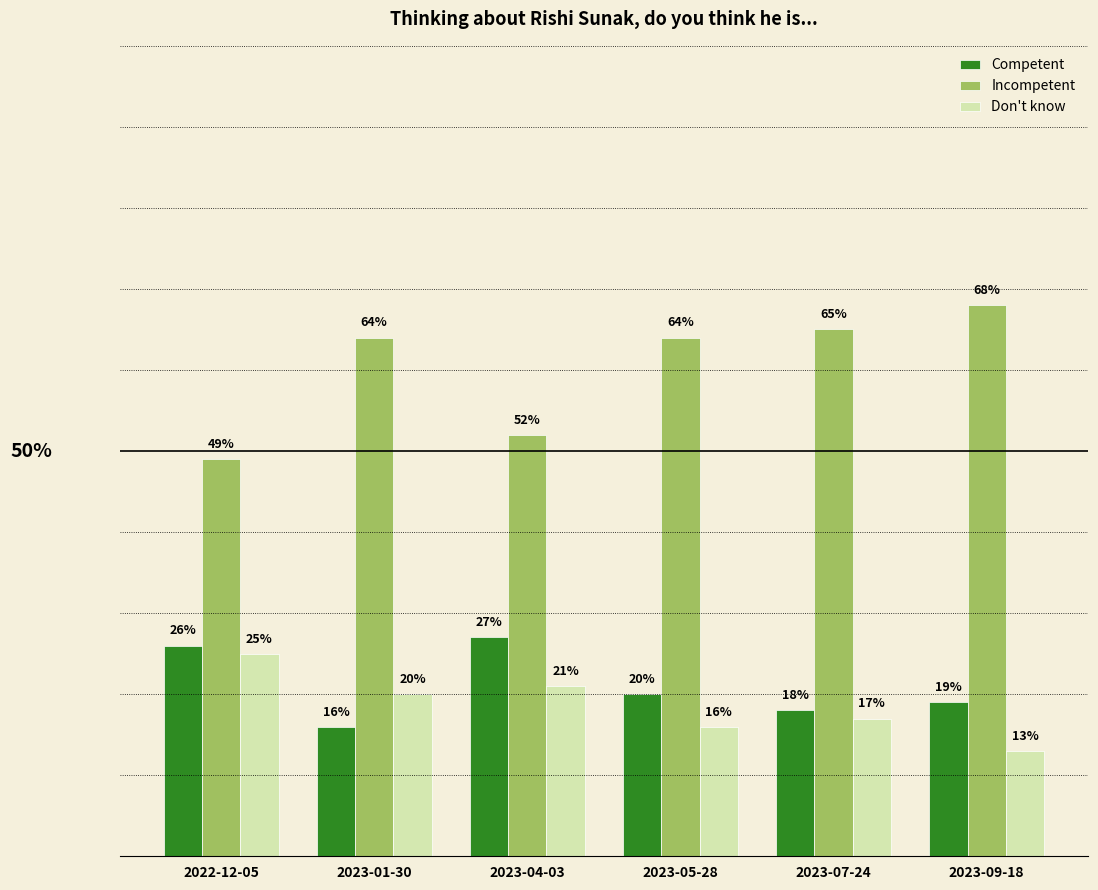

What are all the series names shown in the legend?

Competent, Incompetent, Don't know